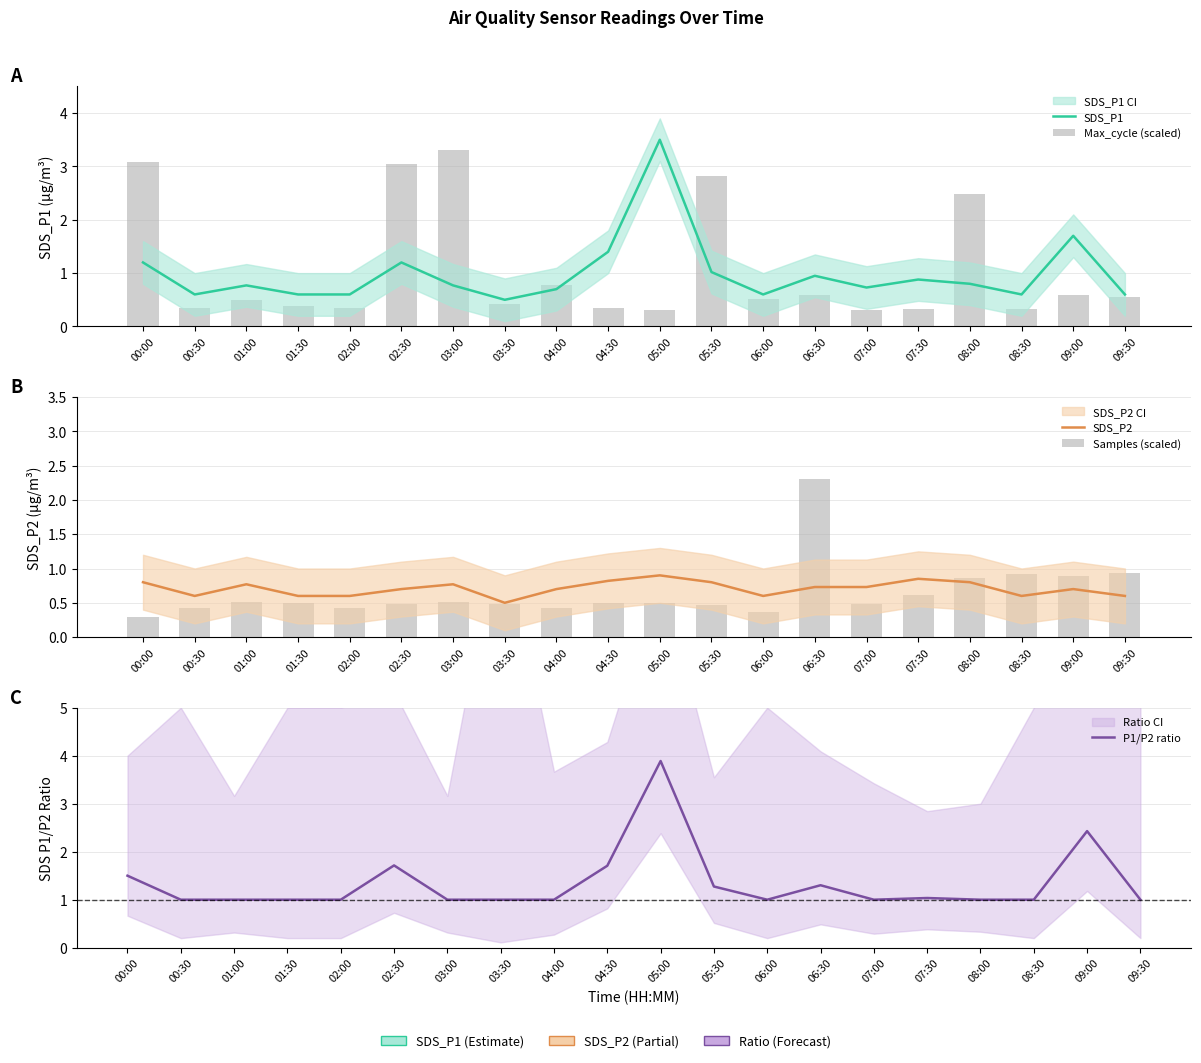

Where is P1/P2 ratio nearest to the value 2?

02:30